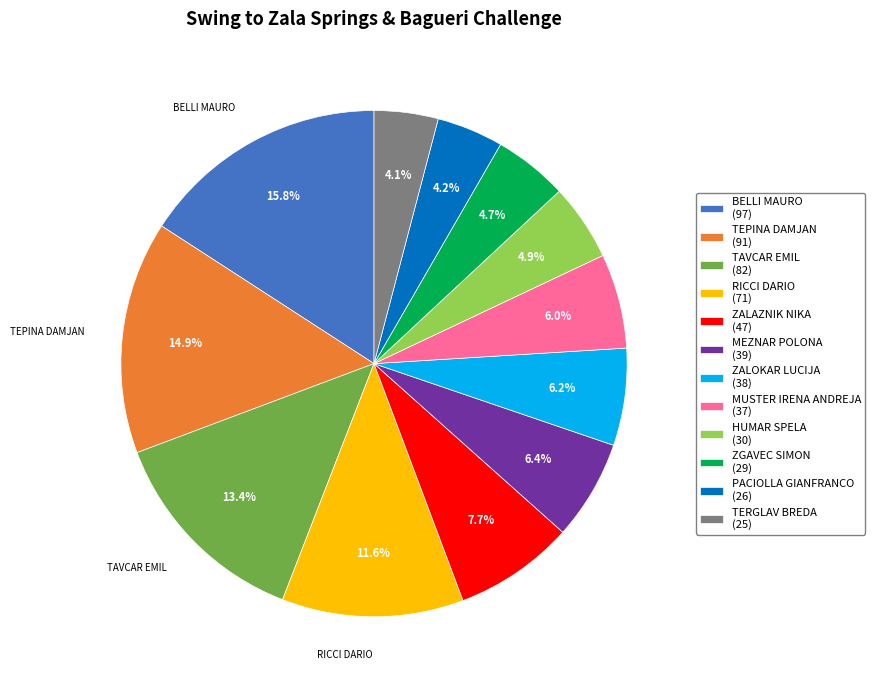

Count the number of slices in the pie.

12